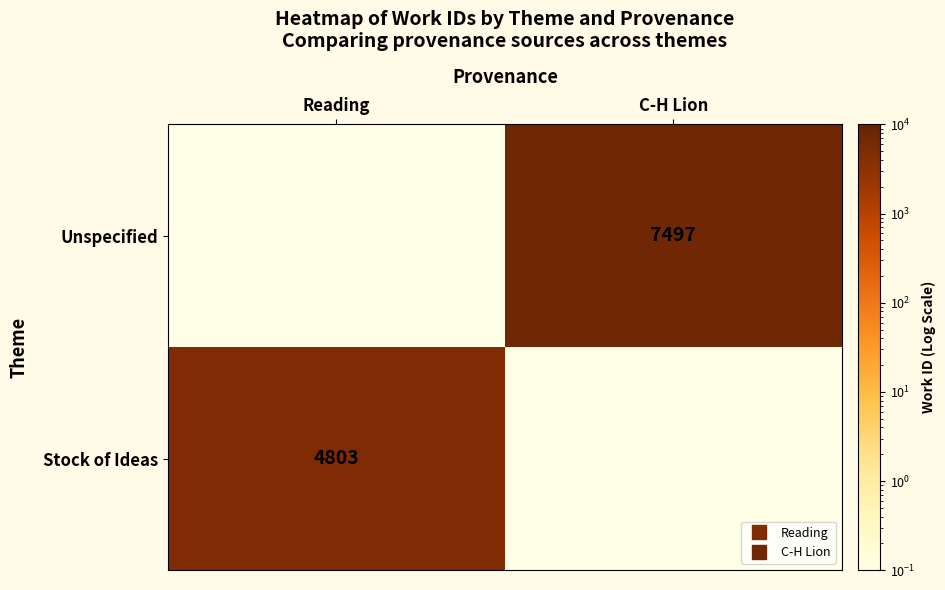

What is the average value of the Unspecified series?

3748.6